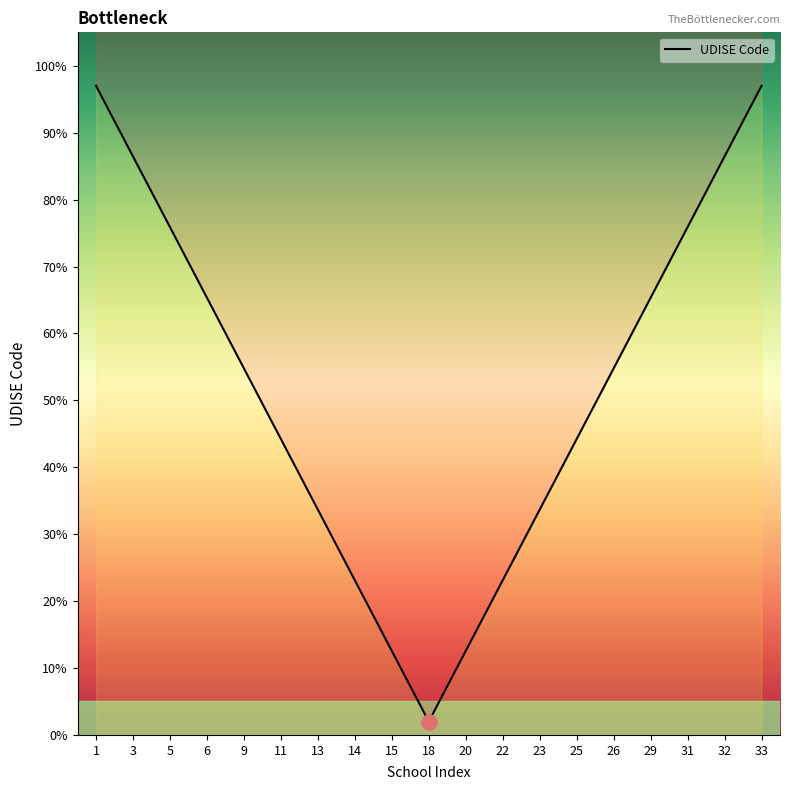

Approximately how many times larger is the value at 5 compared to 18?

37.9